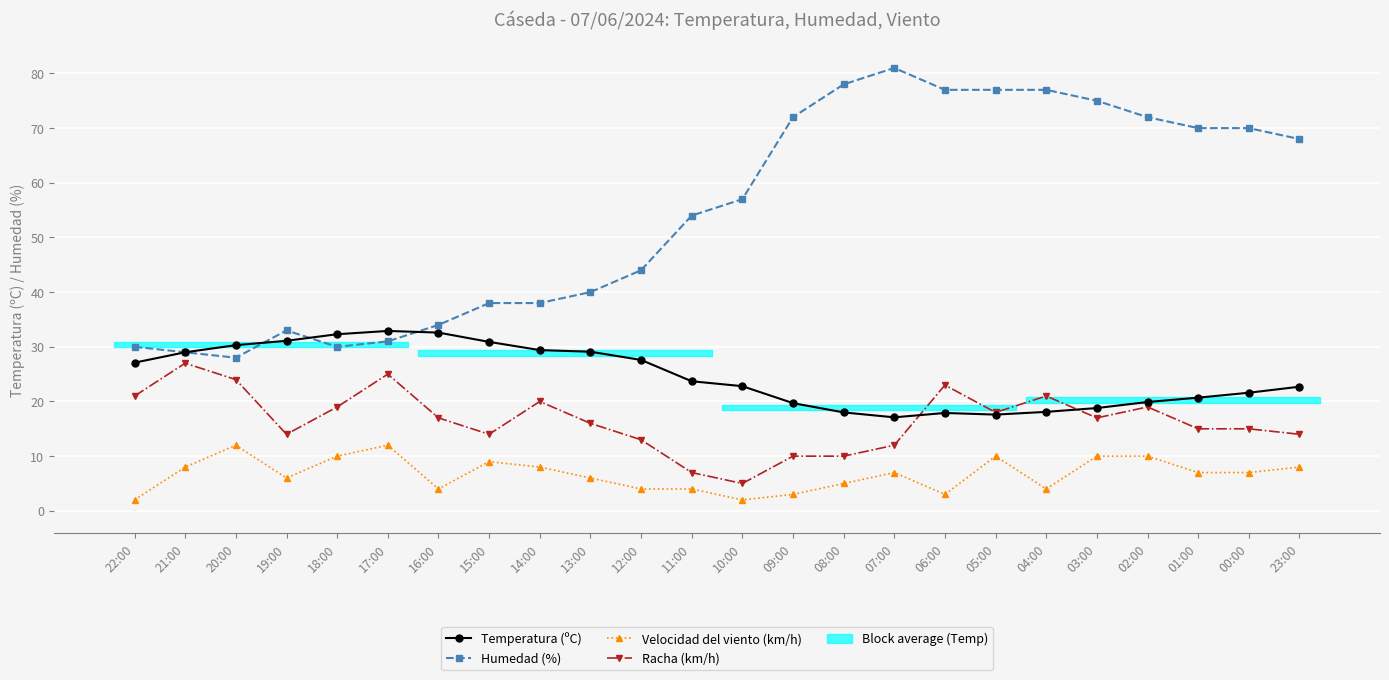

Which series has the widest spread of values?

Humedad (%)